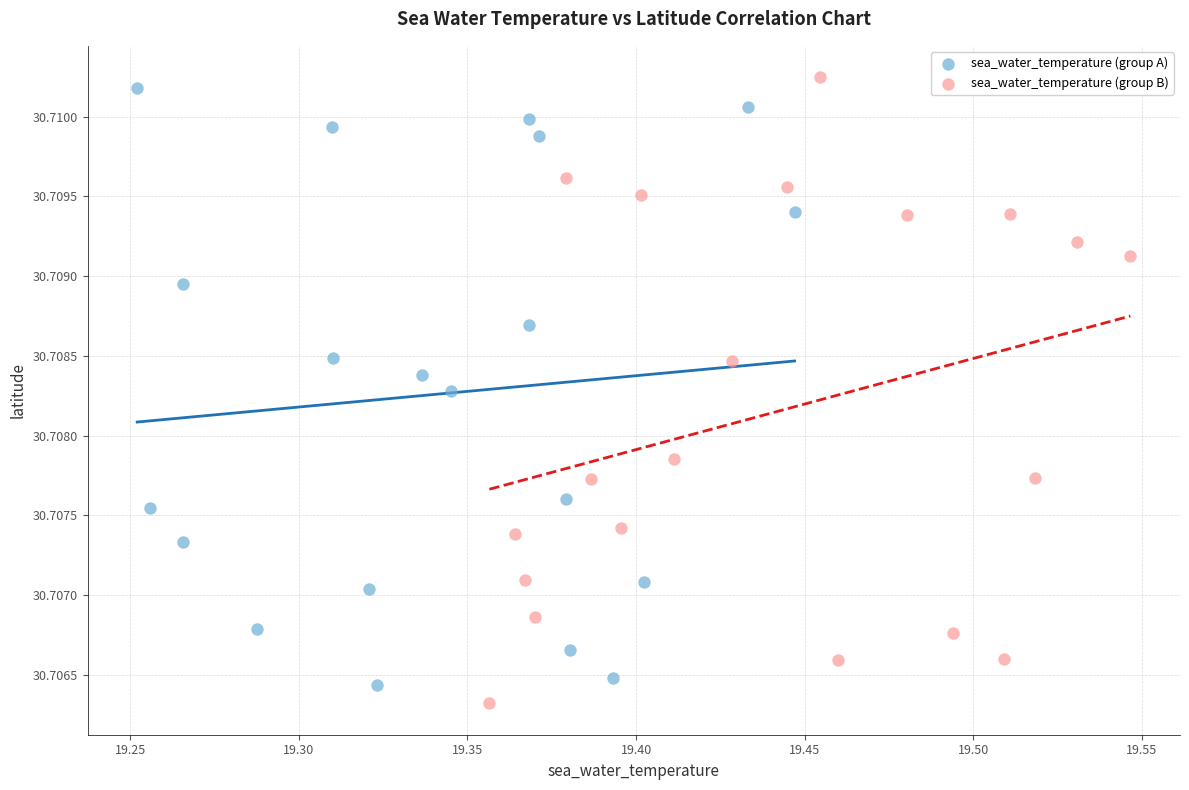

What are all the series names shown in the legend?

sea_water_temperature (group A), sea_water_temperature (group B)